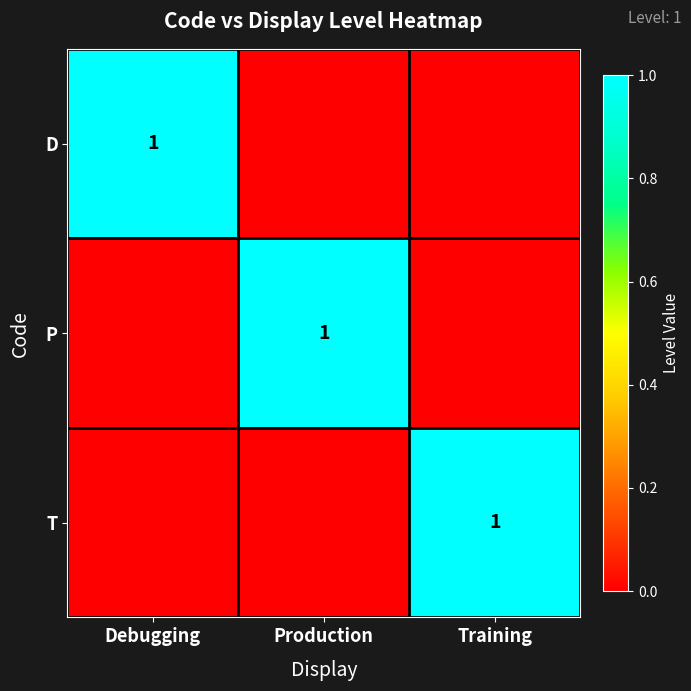

The T series shows 2 at Training. True or false?

False